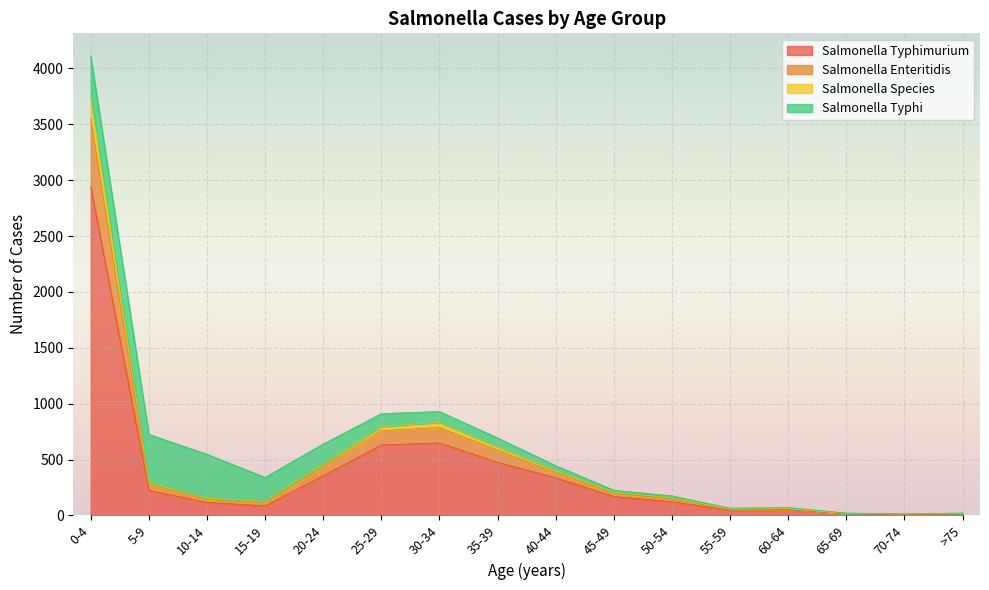

Where is the first local minimum for Salmonella Enteritidis?

15-19